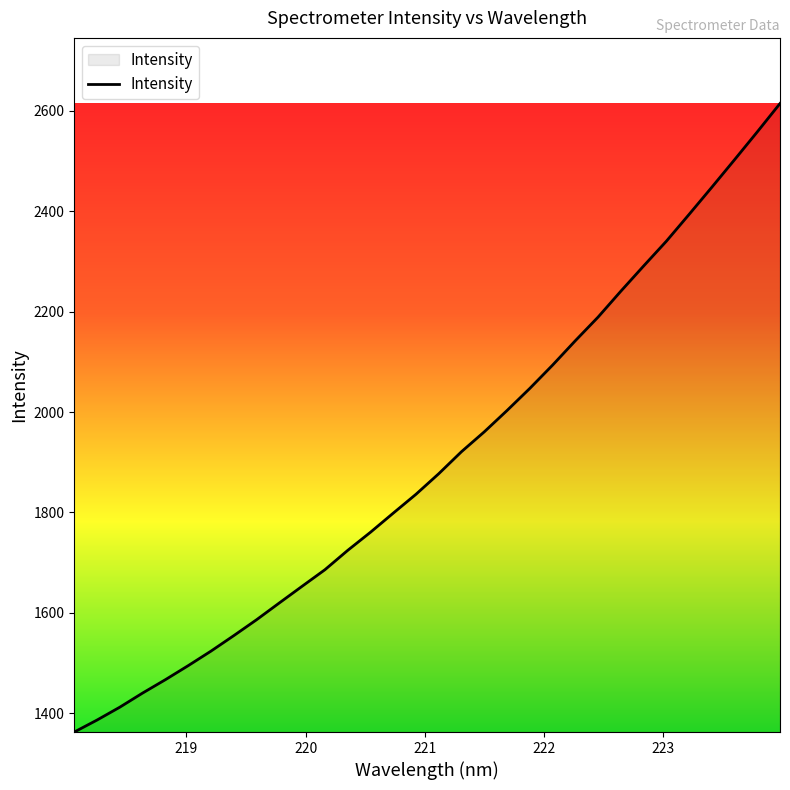

What is the difference between the maximum and minimum values?

1252.2